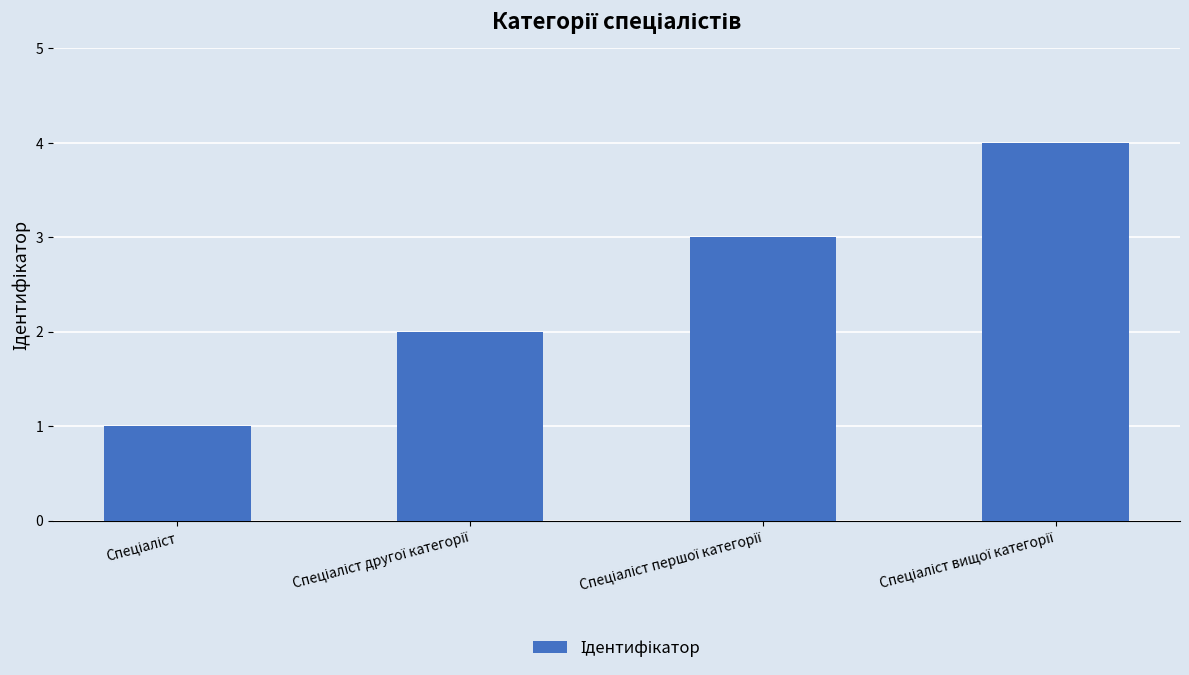

What is the sum of all values?

10